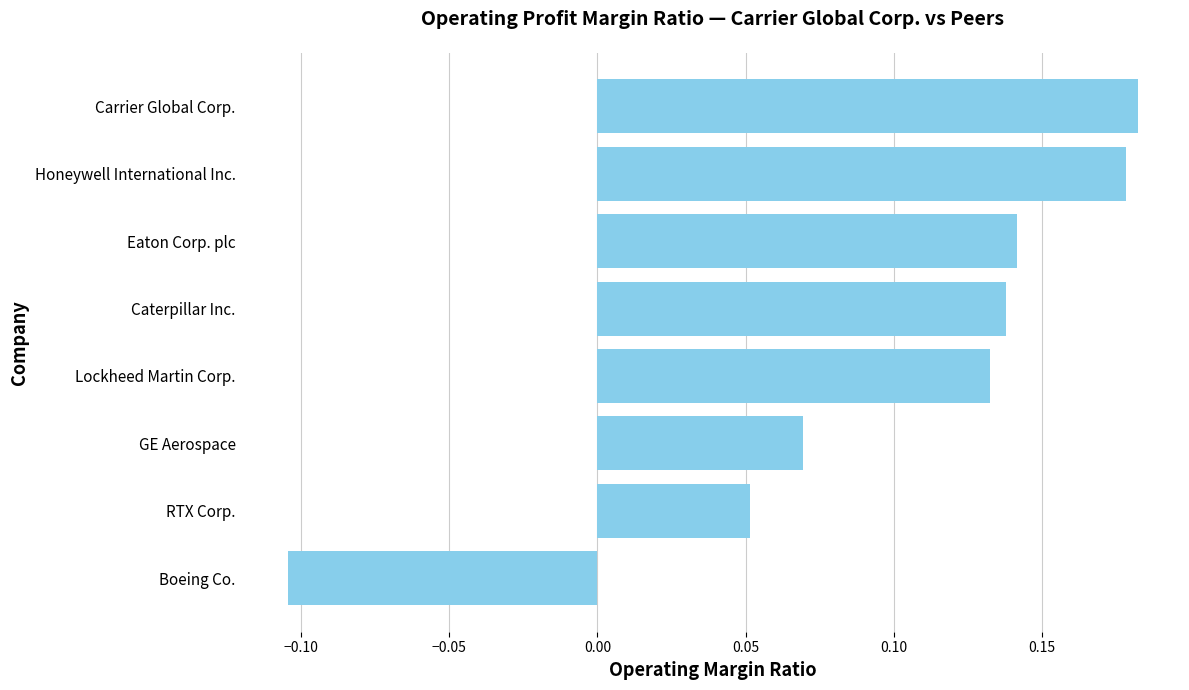

Where is the data nearest to the value 0?

RTX Corp.